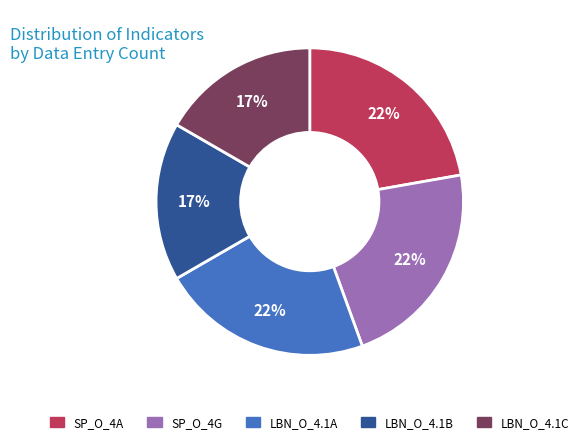

Does LBN_O_4.1C represent more than half of the total?

No